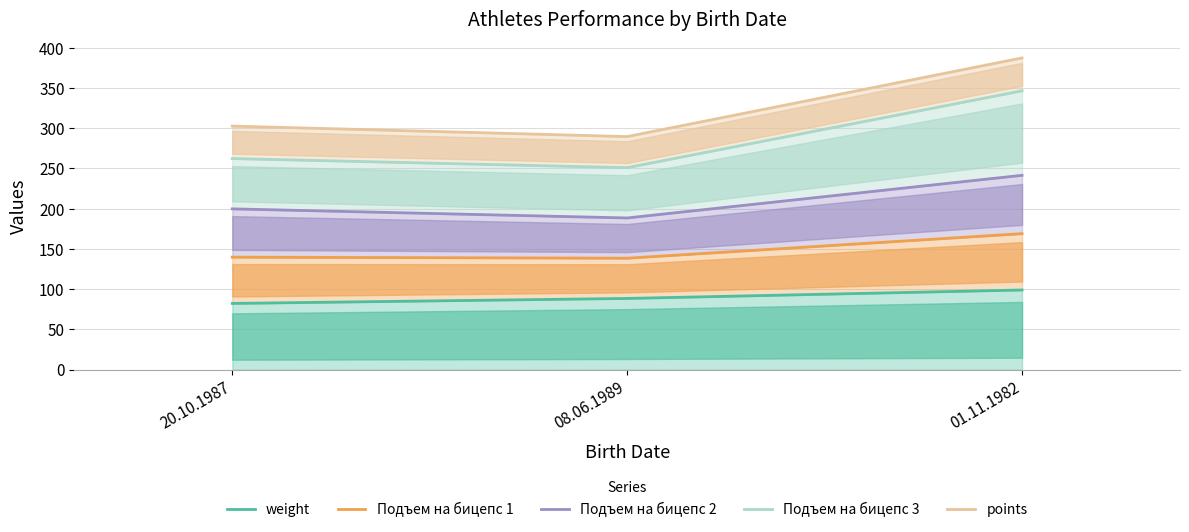

True or false: Подъем на бицепс 3 has a value of 90.9 at 08.06.1989.

False